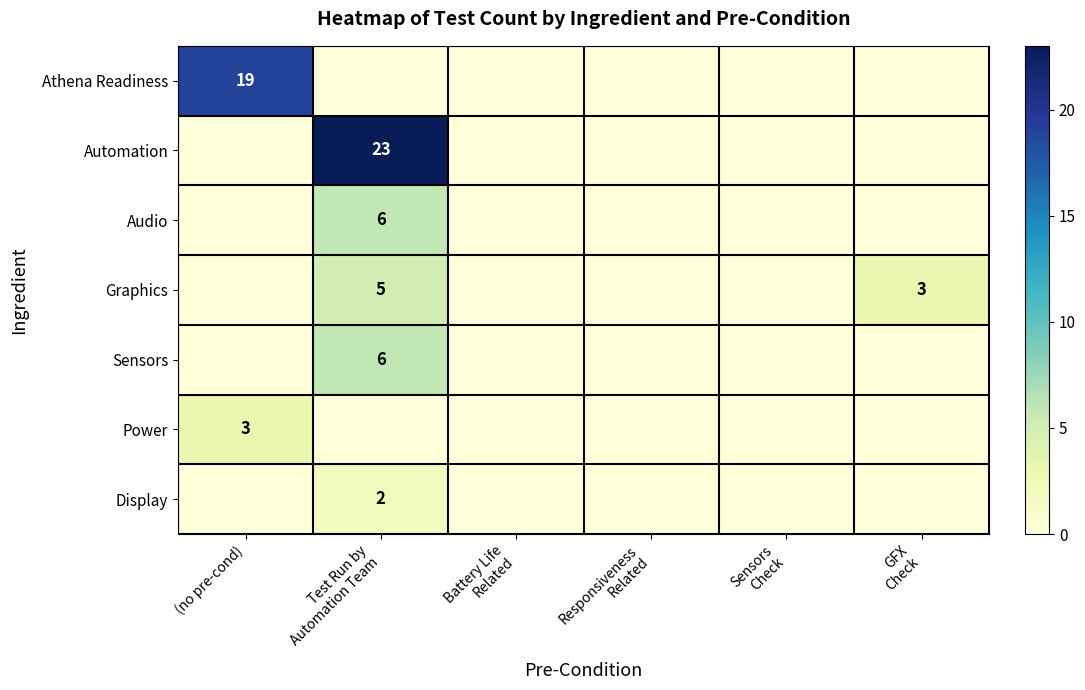

At which label is Graphics closest to 2?

GFX Check